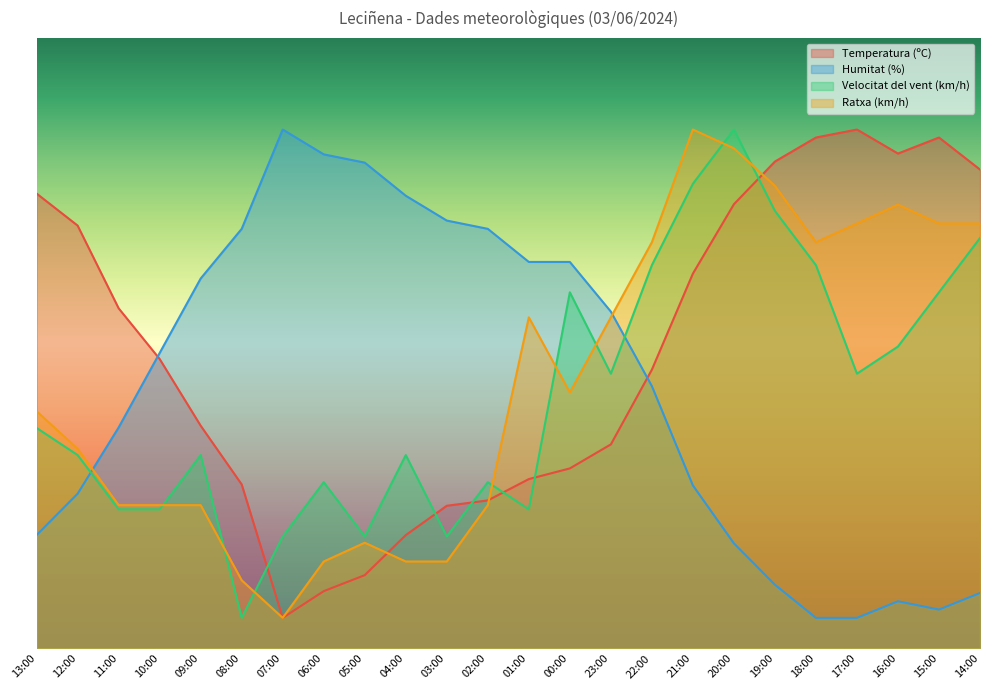

Which series changed the most between 04:00 and 20:00?

Ratxa (km/h)